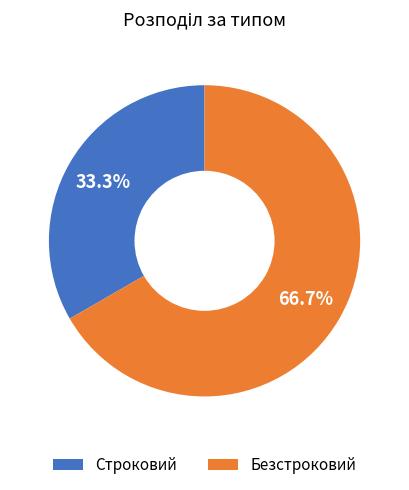

To the nearest percent, what portion does Безстроковий represent?

67%